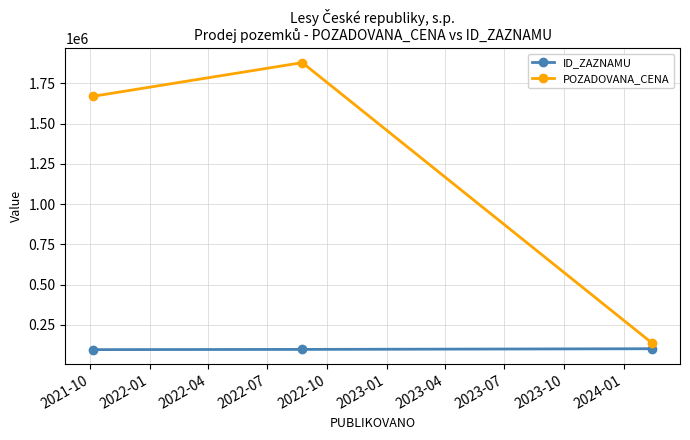

What is the maximum value for ID_ZAZNAMU?

101053